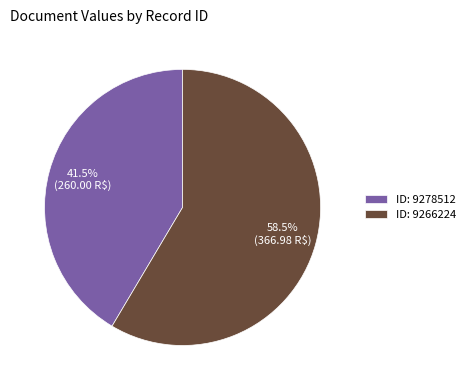

Rank the categories by value from highest to lowest.

ID: 9266224, ID: 9278512